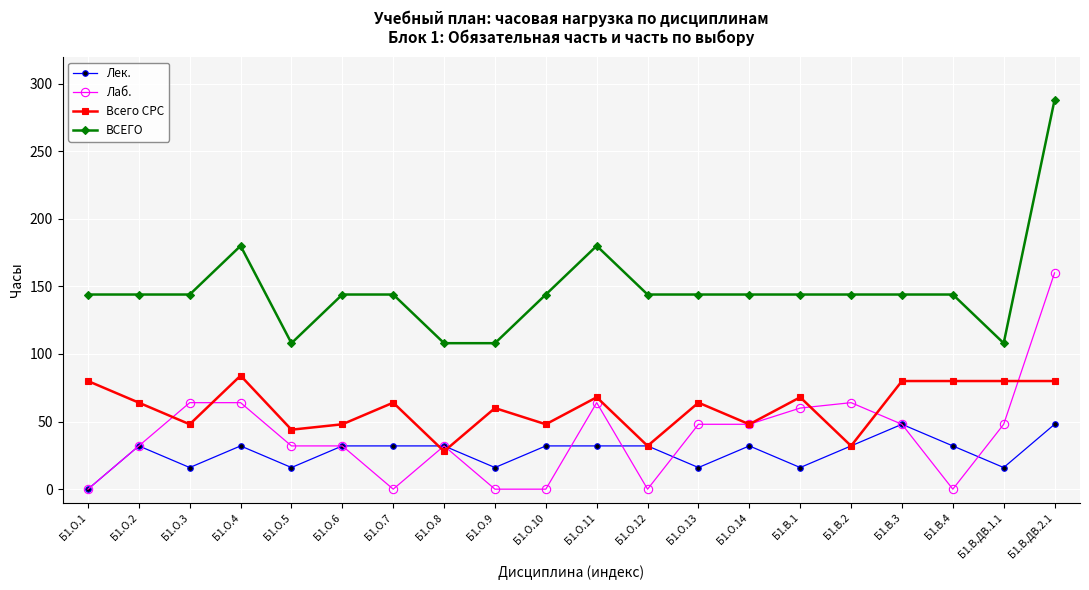

Reading left to right, extract all data points from this chart.

Лек.: Б1.О.1=0	Б1.О.2=32	Б1.О.3=16	Б1.О.4=32	Б1.О.5=16	Б1.О.6=32	Б1.О.7=32	Б1.О.8=32	Б1.О.9=16	Б1.О.10=32	Б1.О.11=32	Б1.О.12=32	Б1.О.13=16	Б1.О.14=32	Б1.В.1=16	Б1.В.2=32	Б1.В.3=48	Б1.В.4=32	Б1.В.ДВ.1.1=16	Б1.В.ДВ.2.1=48
Лаб.: Б1.О.1=0	Б1.О.2=32	Б1.О.3=64	Б1.О.4=64	Б1.О.5=32	Б1.О.6=32	Б1.О.7=0	Б1.О.8=32	Б1.О.9=0	Б1.О.10=0	Б1.О.11=64	Б1.О.12=0	Б1.О.13=48	Б1.О.14=48	Б1.В.1=60	Б1.В.2=64	Б1.В.3=48	Б1.В.4=0	Б1.В.ДВ.1.1=48	Б1.В.ДВ.2.1=160
Всего СРС: Б1.О.1=80	Б1.О.2=64	Б1.О.3=48	Б1.О.4=84	Б1.О.5=44	Б1.О.6=48	Б1.О.7=64	Б1.О.8=28	Б1.О.9=60	Б1.О.10=48	Б1.О.11=68	Б1.О.12=32	Б1.О.13=64	Б1.О.14=48	Б1.В.1=68	Б1.В.2=32	Б1.В.3=80	Б1.В.4=80	Б1.В.ДВ.1.1=80	Б1.В.ДВ.2.1=80
ВСЕГО: Б1.О.1=144	Б1.О.2=144	Б1.О.3=144	Б1.О.4=180	Б1.О.5=108	Б1.О.6=144	Б1.О.7=144	Б1.О.8=108	Б1.О.9=108	Б1.О.10=144	Б1.О.11=180	Б1.О.12=144	Б1.О.13=144	Б1.О.14=144	Б1.В.1=144	Б1.В.2=144	Б1.В.3=144	Б1.В.4=144	Б1.В.ДВ.1.1=108	Б1.В.ДВ.2.1=288